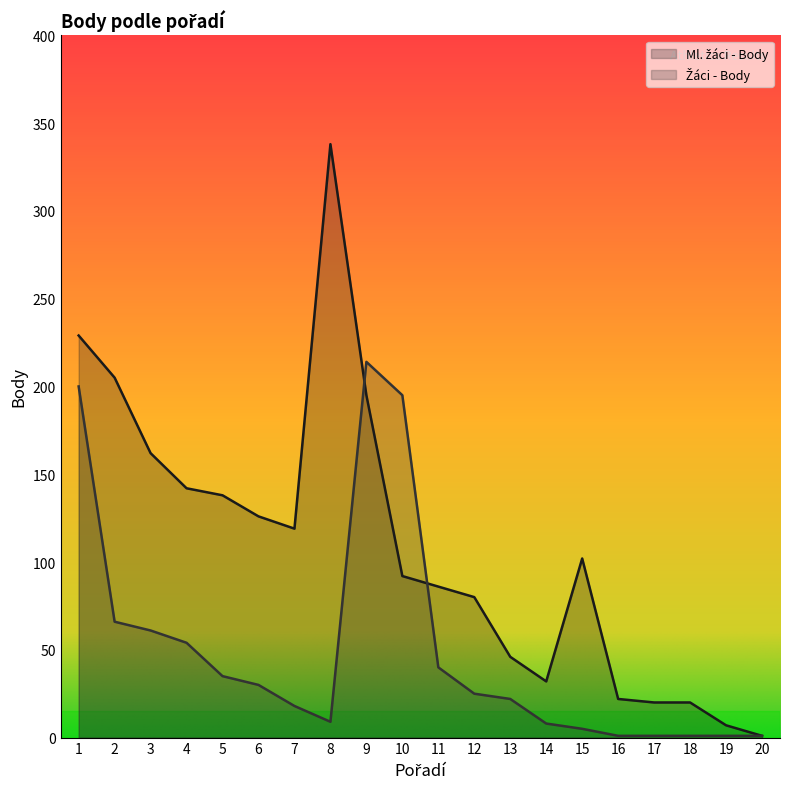

Reading right to left, extract all data points from this chart.

Ml. žáci - Body: 1	7	20	20	22	102	32	46	80	86	92	195	338	119	126	138	142	162	205	229
Žáci - Body: 1	1	1	1	1	5	8	22	25	40	195	214	9	18	30	35	54	61	66	200